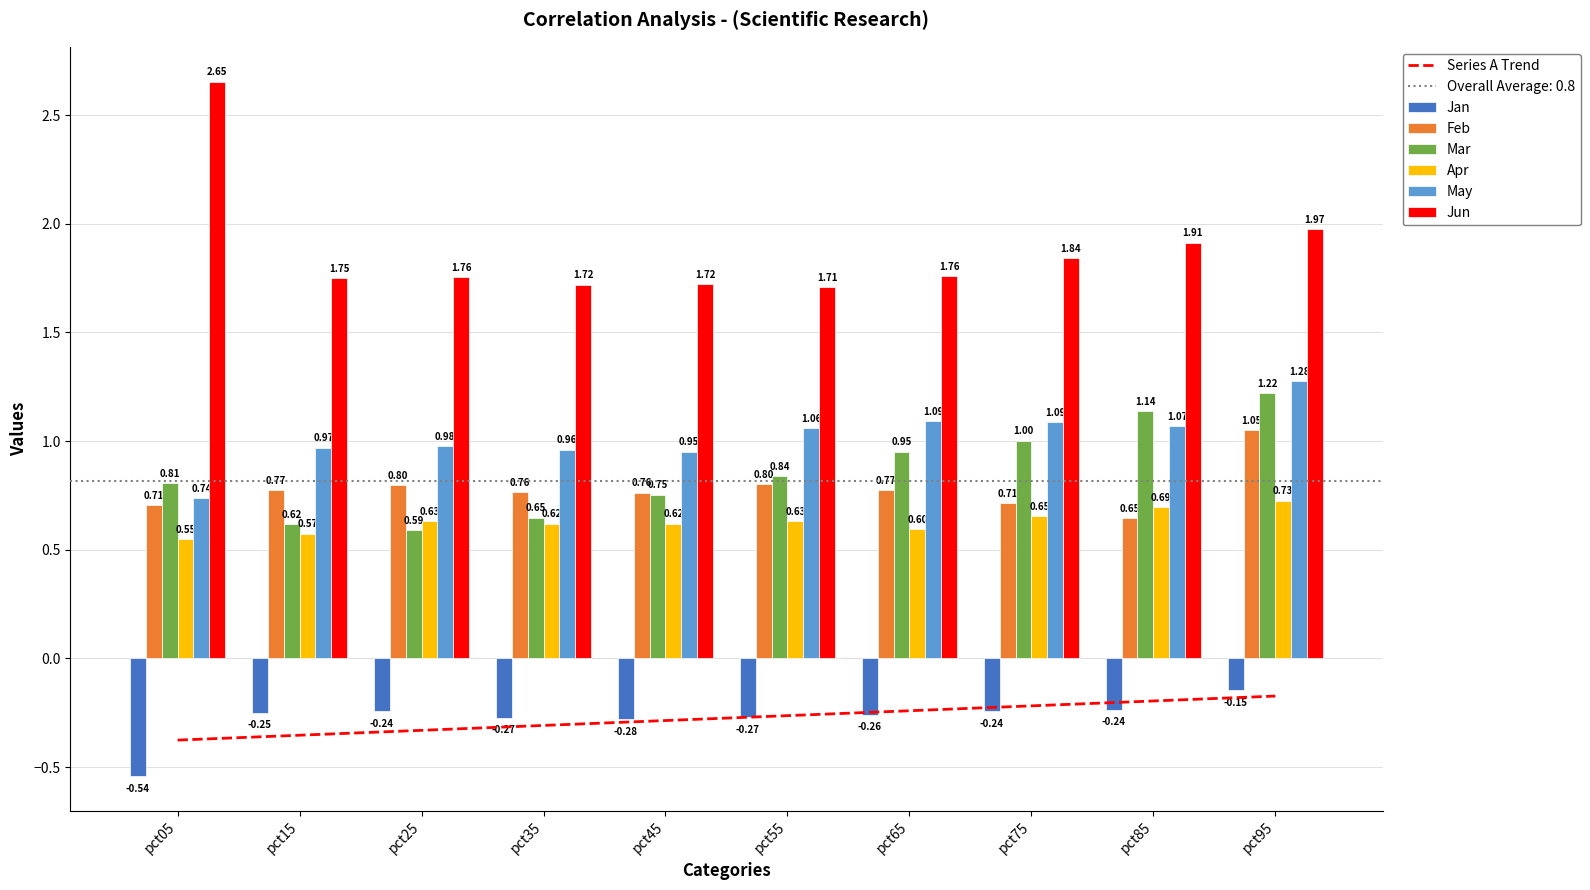

Is it true that Feb equals 0.8 at pct65?

True